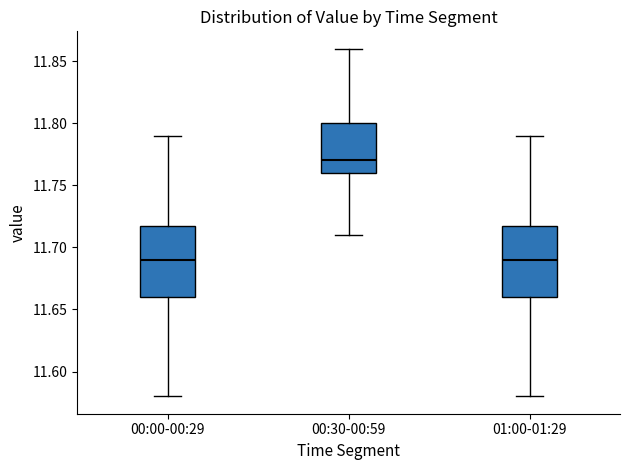

Where does the upper whisker of the box for 00:30-00:59 end on the y-axis? The values are not printed on the chart, so give them approximately, as read against the axis.

11.86